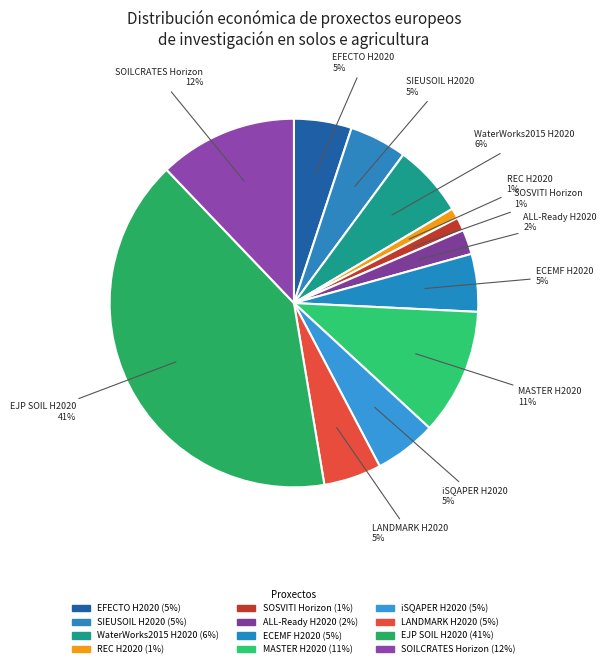

What is the largest slice in the pie chart?

EJP SOIL H2020